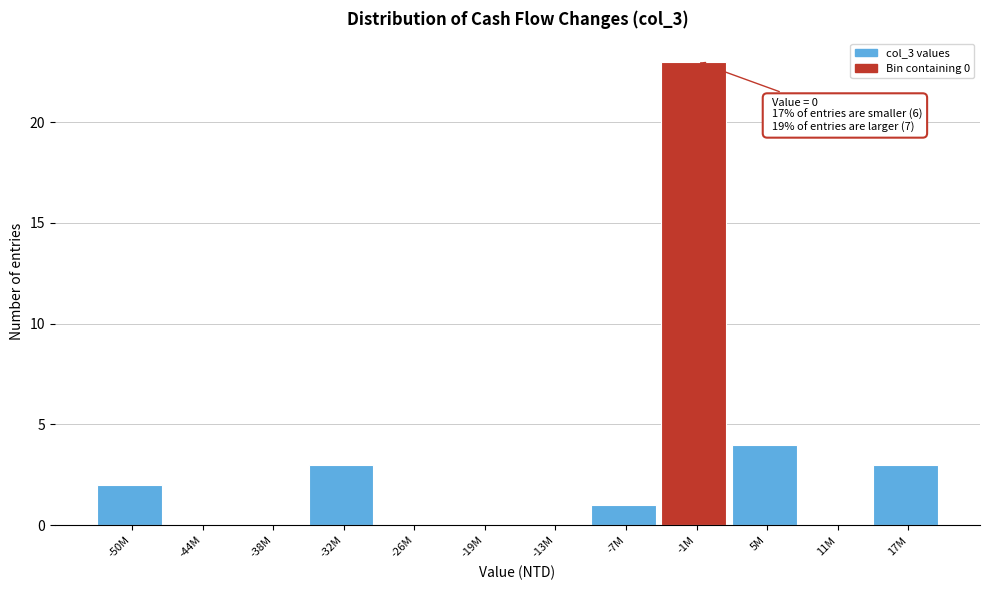

Reading left to right, extract all data points from this chart.

-50M=2	-44M=0	-38M=0	-32M=3	-26M=0	-19M=0	-13M=0	-7M=1	-1M=23	5M=4	11M=0	17M=3